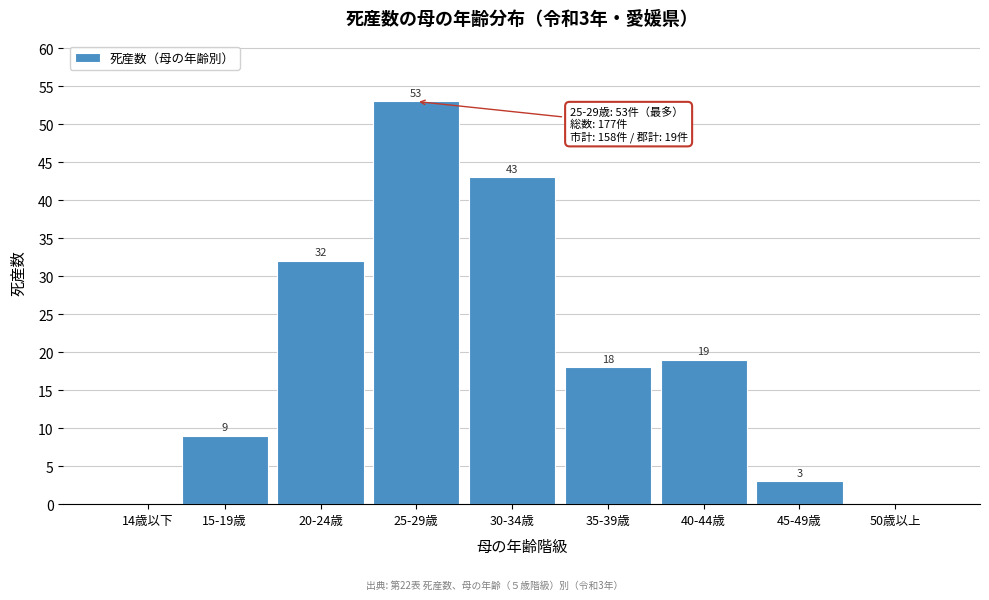

Reading left to right, extract all data points from this chart.

14歳以下=0	15-19歳=9	20-24歳=32	25-29歳=53	30-34歳=43	35-39歳=18	40-44歳=19	45-49歳=3	50歳以上=0